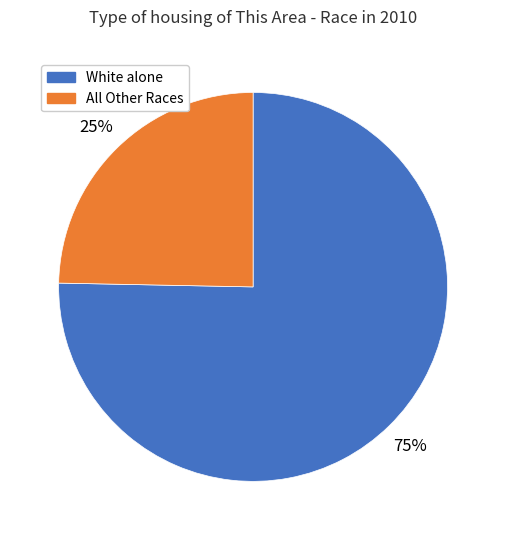

Is there any slice that represents more than half of the pie?

Yes